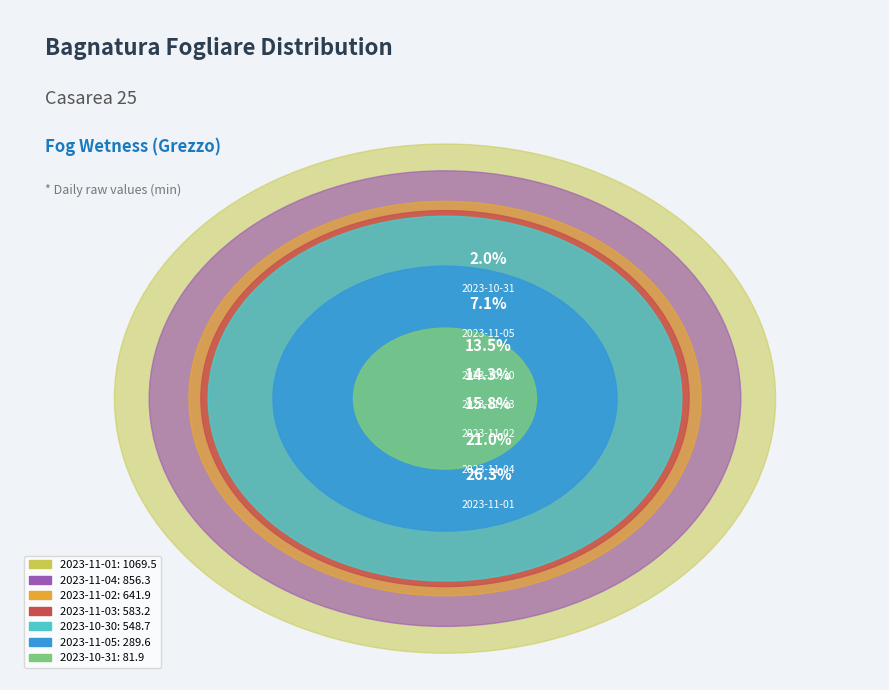

Count the number of slices in the pie.

7